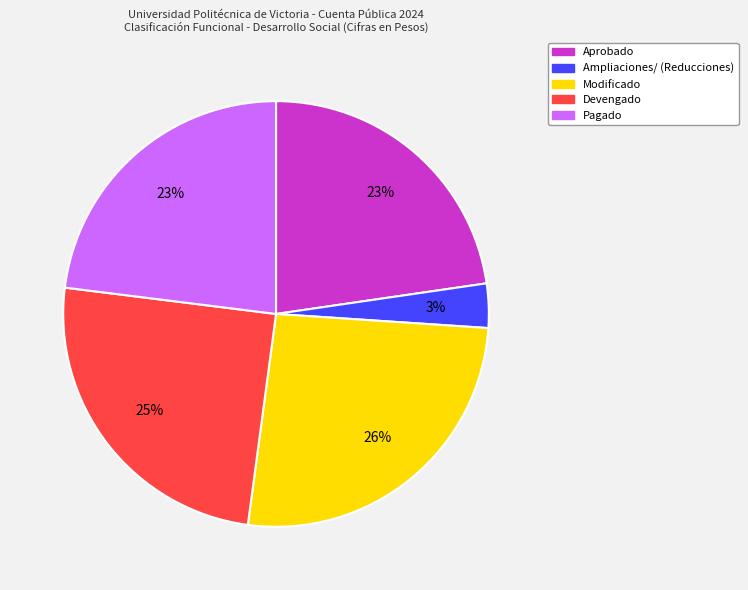

True or false: Ampliaciones/ (Reducciones) accounts for 16% of the total.

False